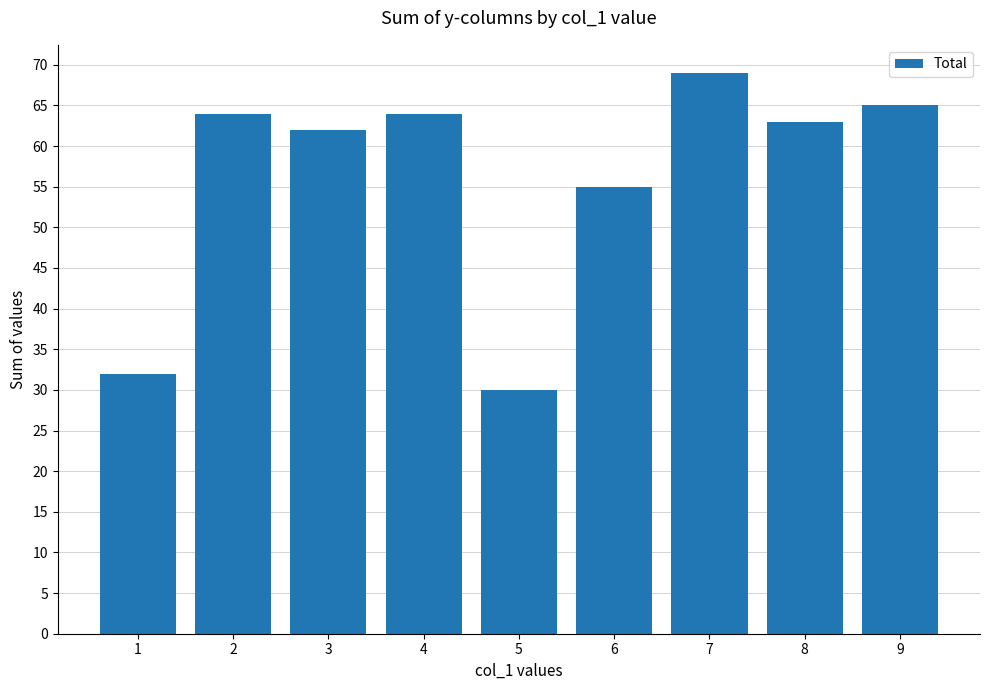

At which category does the chart reach its minimum across all series?

5